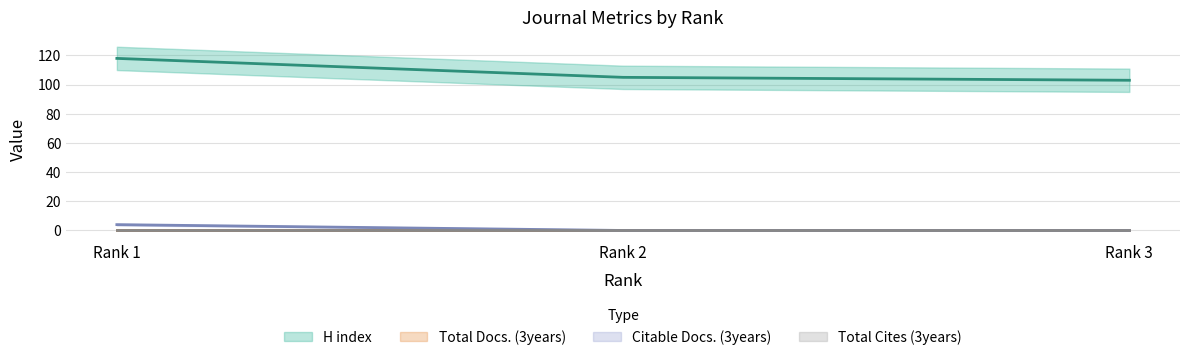

Which series has the largest total across all categories?

H index